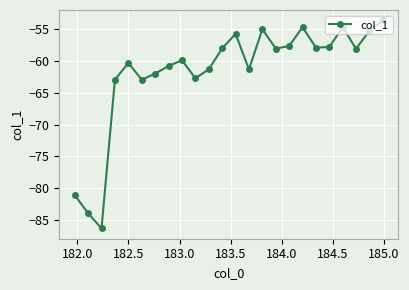

What is the average value?

-61.8